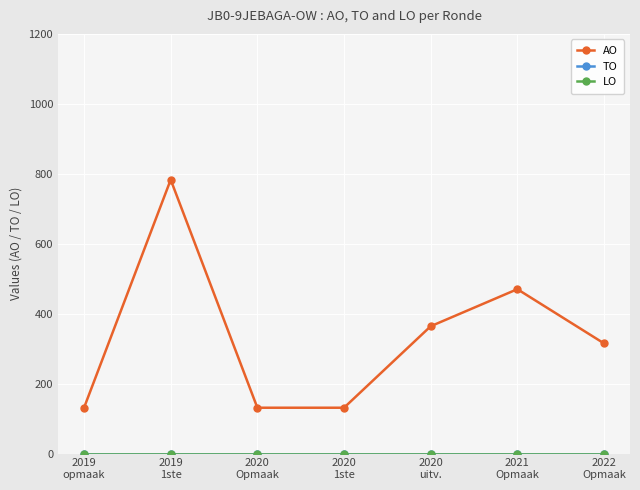

Is this an area chart (filled region under the line)?

No